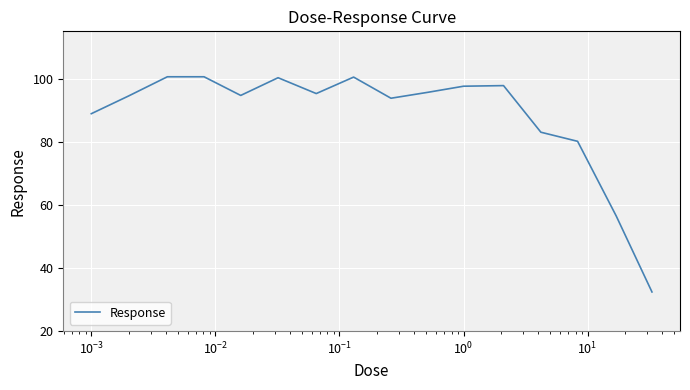

What is the greatest value displayed?

100.6